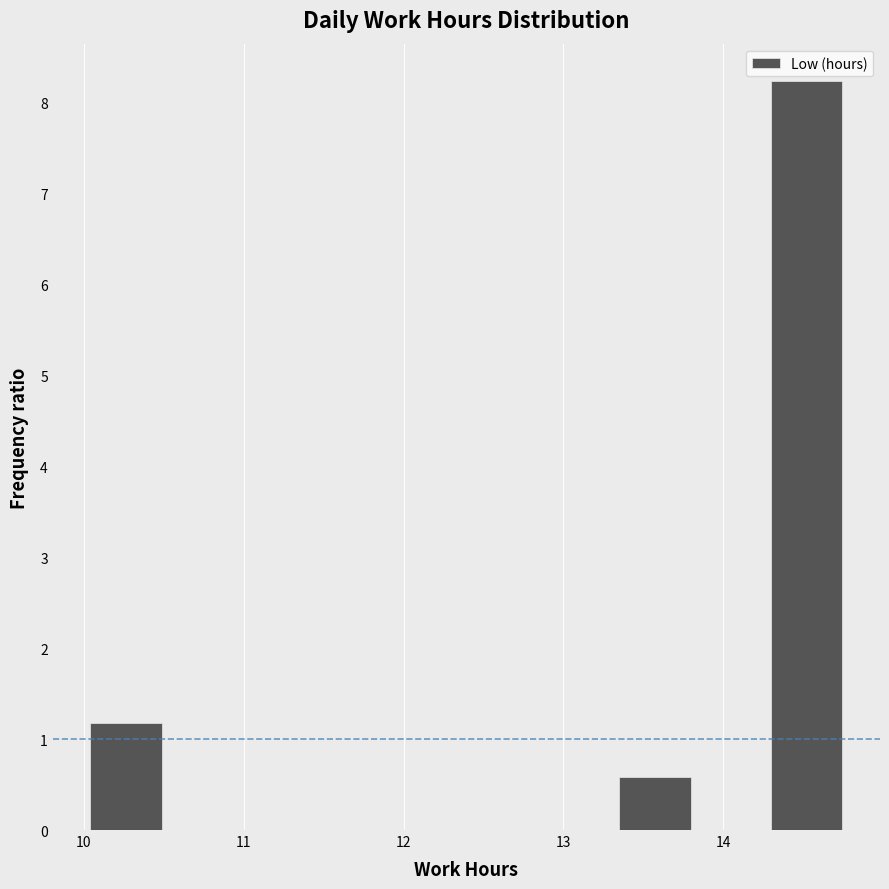

Which range on the x-axis has the tallest bar?

14.3 to 14.8